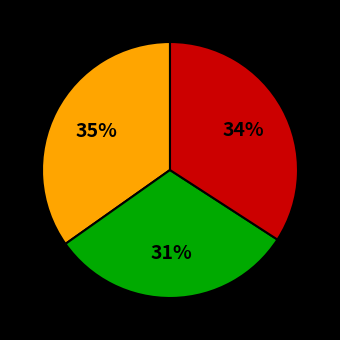

Is there any slice that represents more than half of the pie?

No